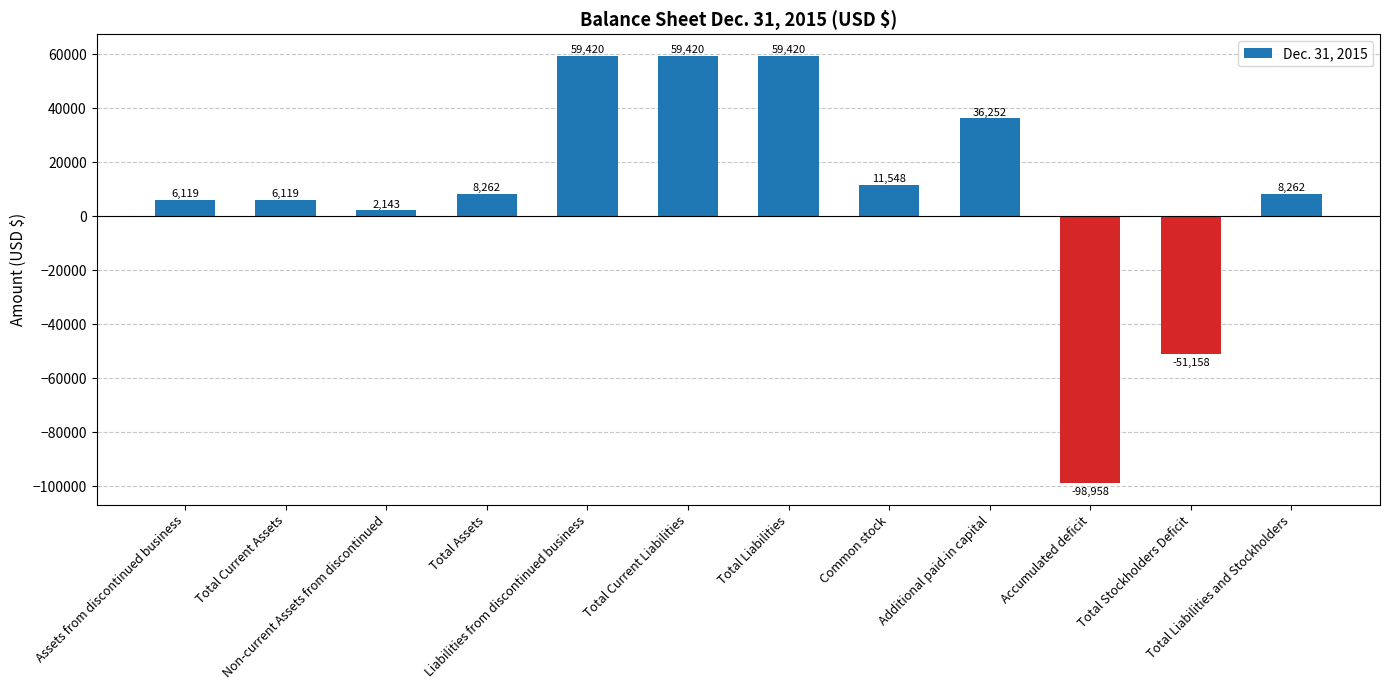

How many values are below zero?

2